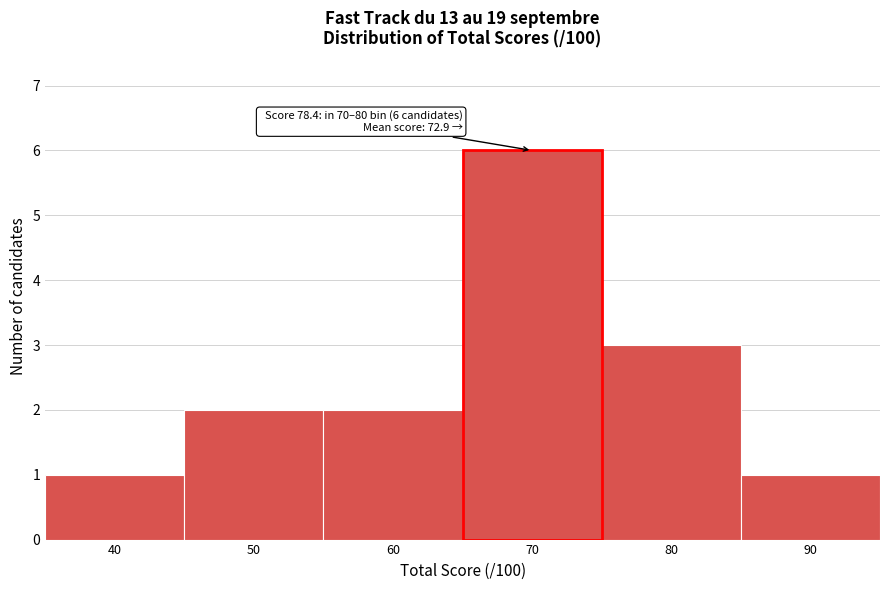

Reading left to right, list all the values displayed in this chart.

40=1	50=2	60=2	70=6	80=3	90=1